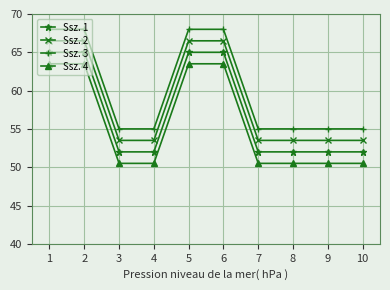

What is the maximum value shown in the chart?

68.0